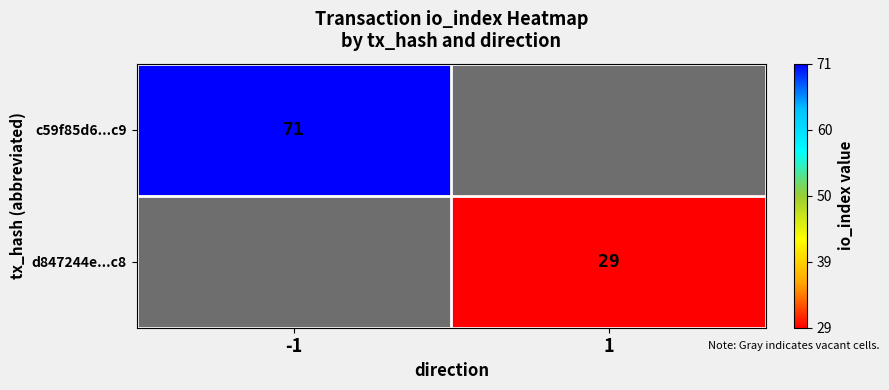

Rank the categories by d847244e...c8 value from highest to lowest.

-1, 1